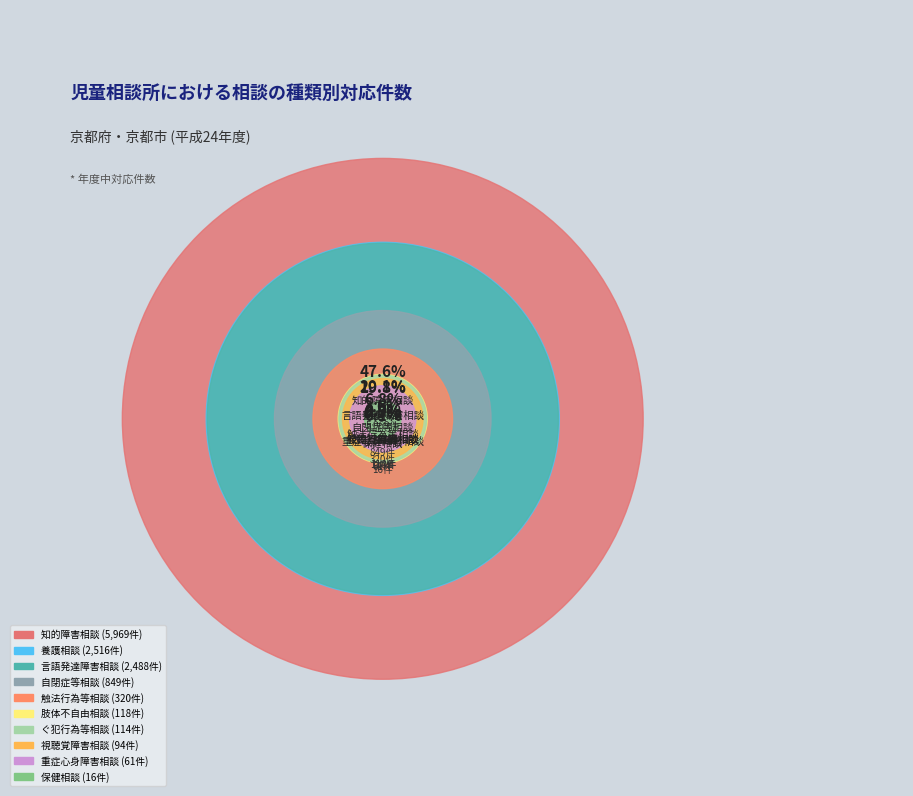

Count the number of slices in the pie.

10